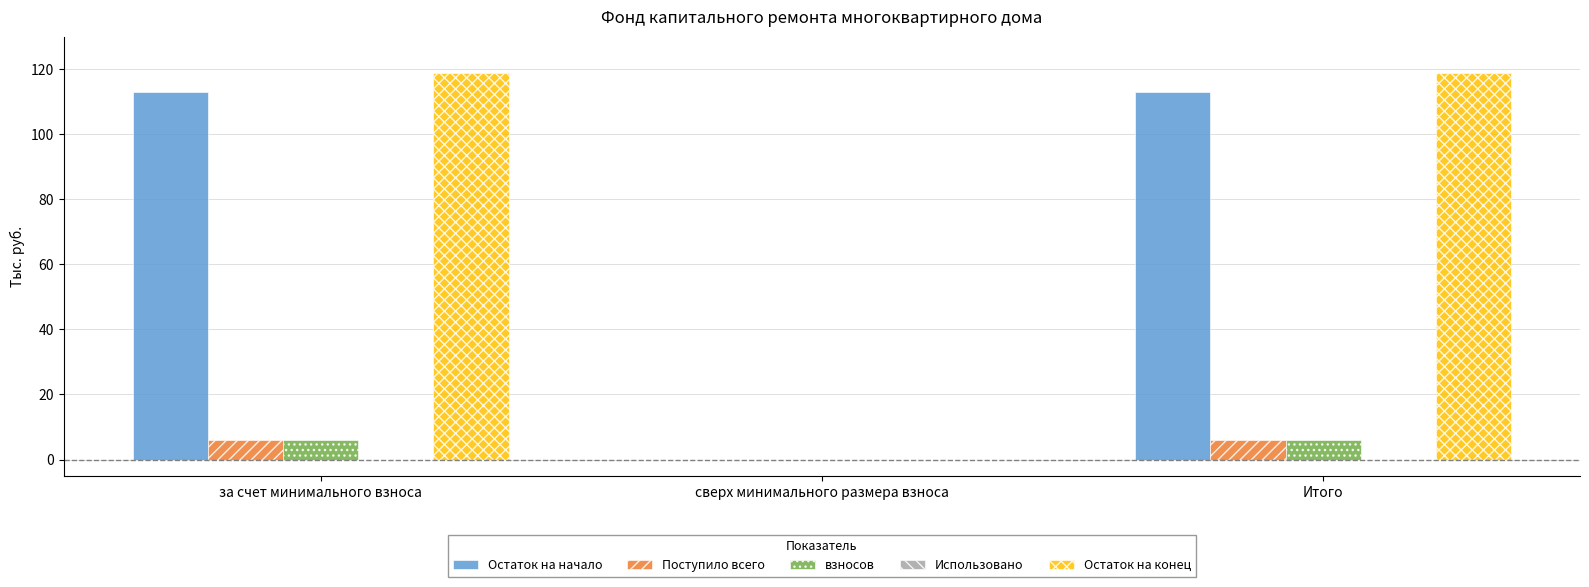

What is the maximum value for взносов?

5.9